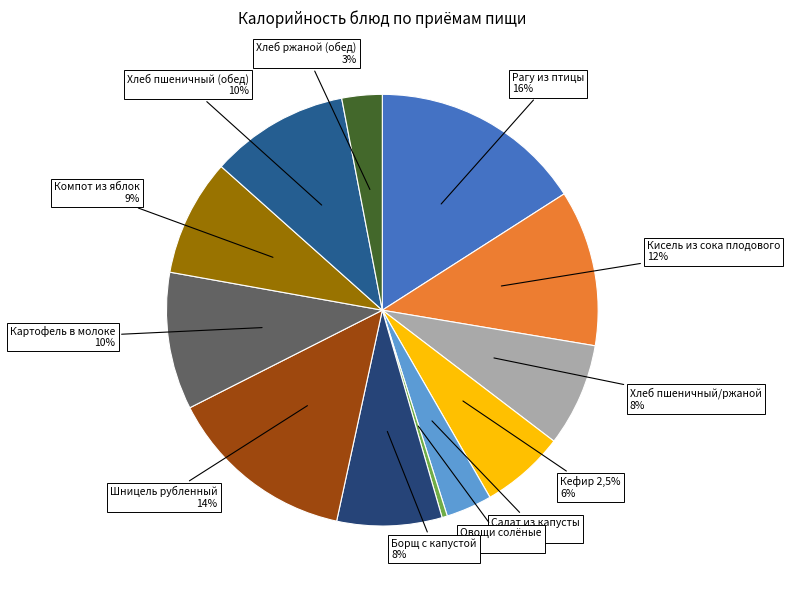

True or false: Хлеб пшеничный/ржаной accounts for 8% of the total.

True